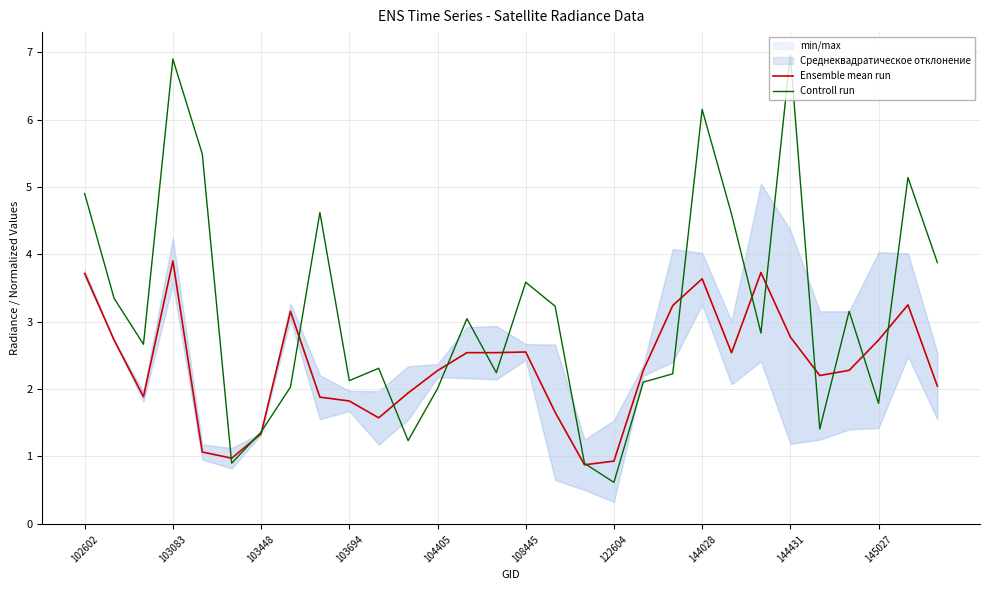

What is the highest value of the Controll run series?

7.0